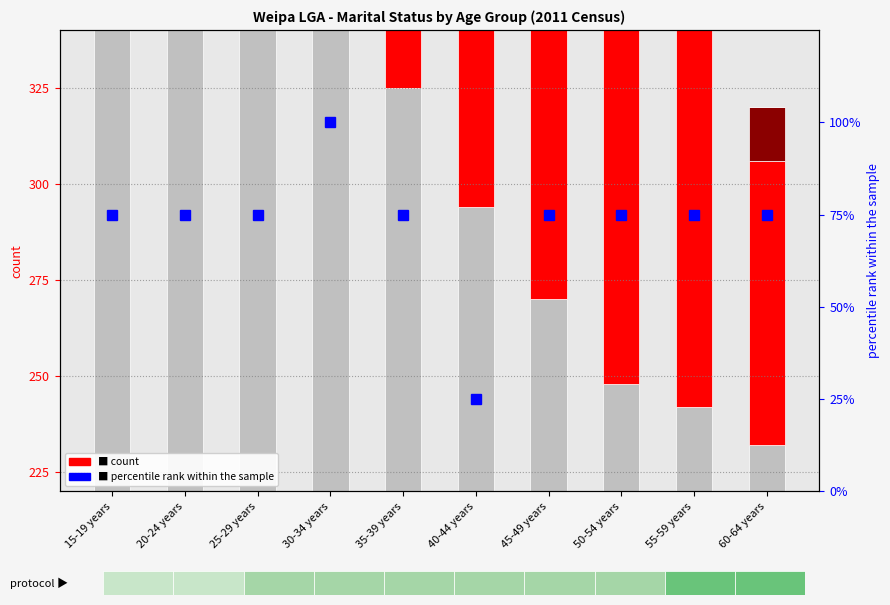

What is the label of the 3rd bar from the right?

50-54 years